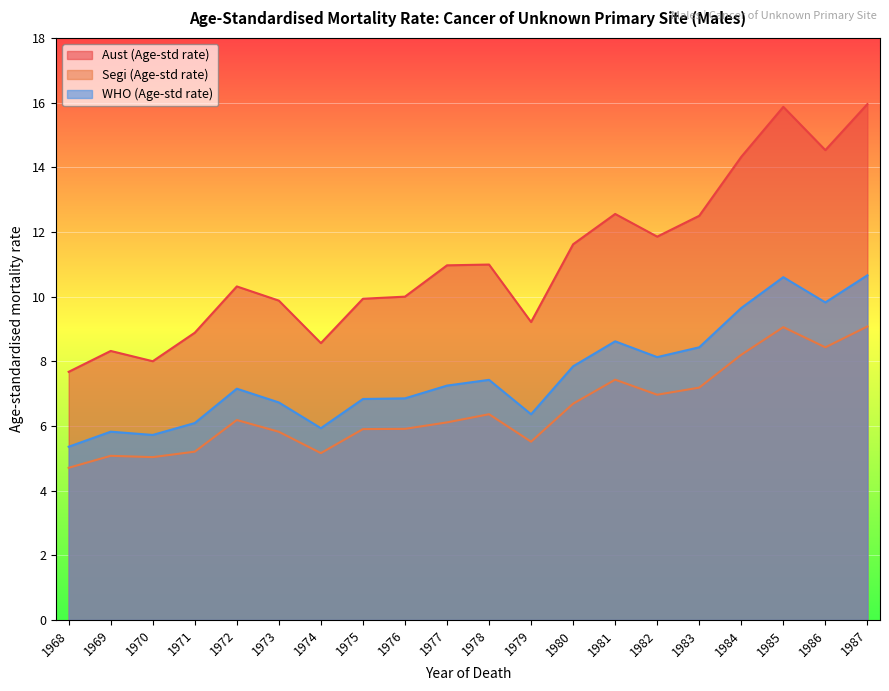

Rank the series by their average value, from lowest to highest.

Segi (Age-std rate), WHO (Age-std rate), Aust (Age-std rate)